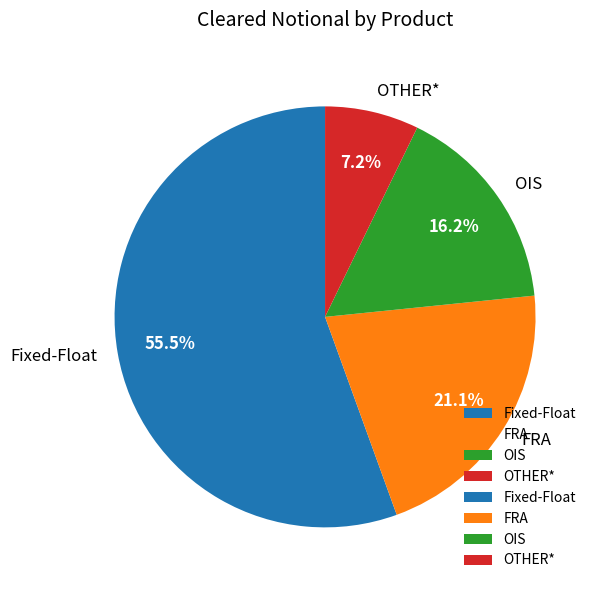

To the nearest percent, what is the average slice percentage?

25%